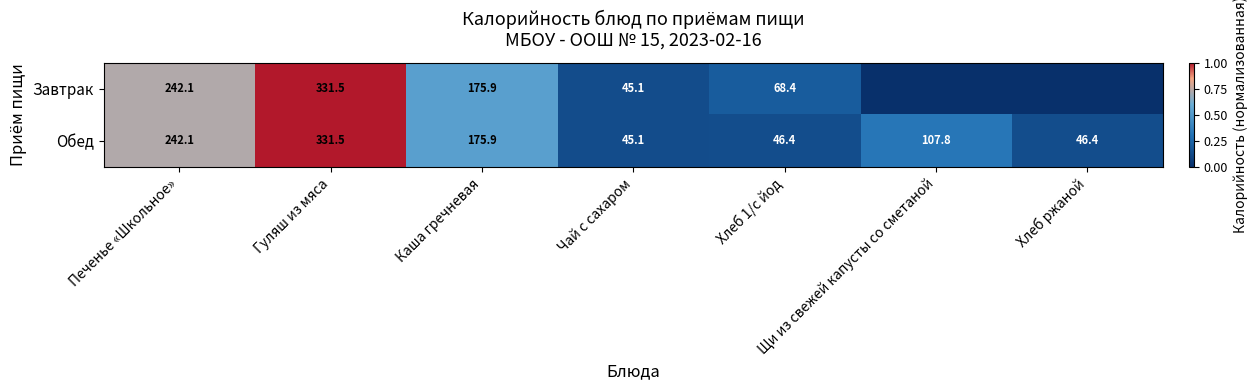

What is the sum of all Обед values?

995.2